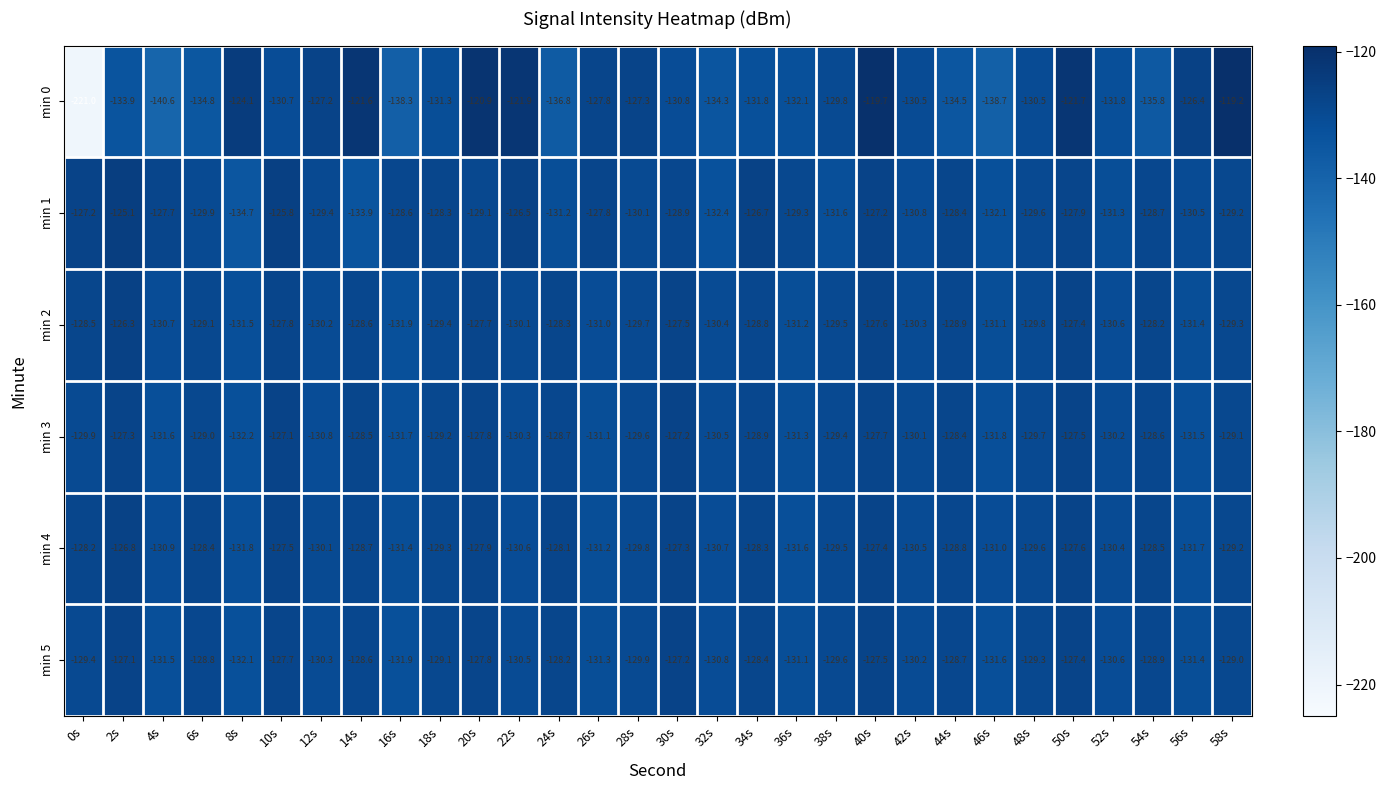

What is the sum of all min 5 values?

-3885.9